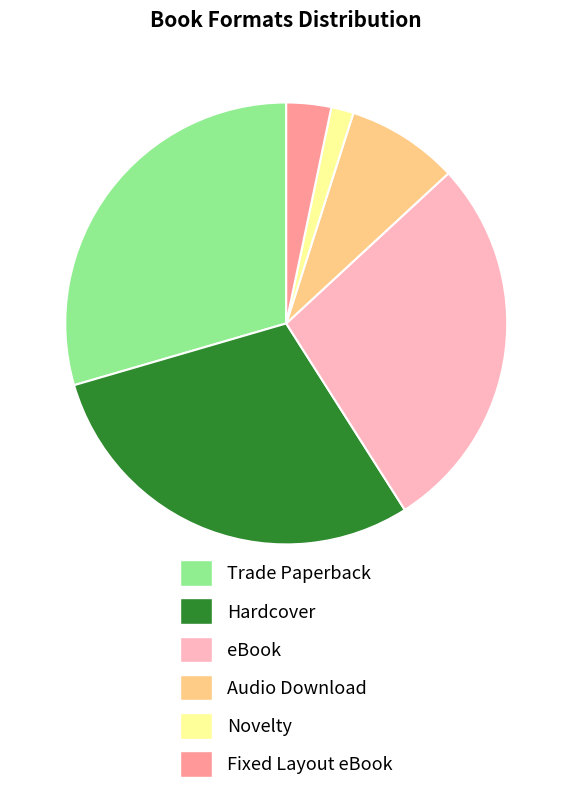

Do Trade Paperback and Fixed Layout eBook together represent more than half of the pie?

No